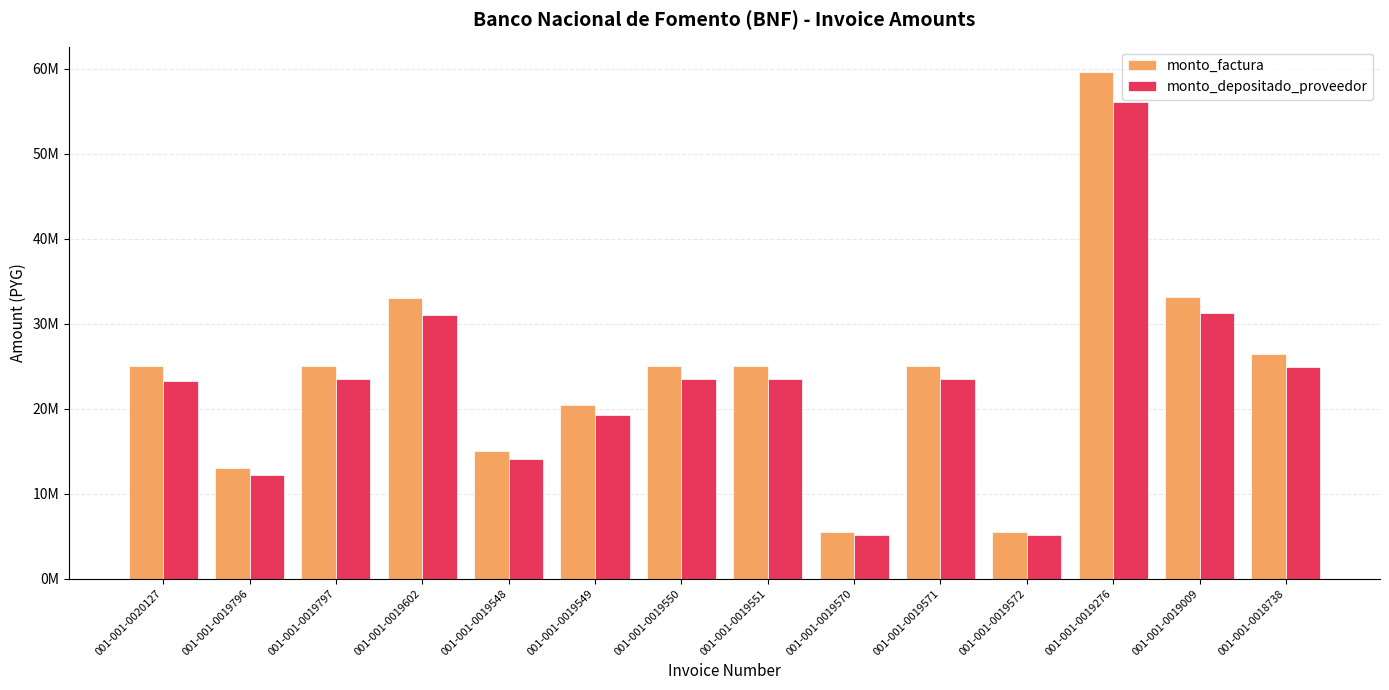

At which category does the chart reach its peak across all series?

001-001-0019276